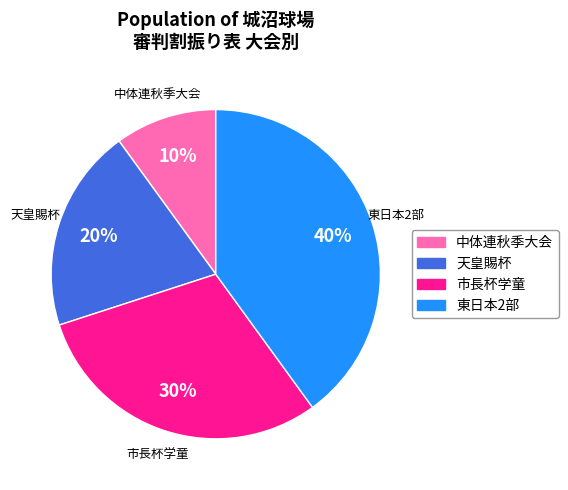

Approximately how many times larger is the value at 東日本2部 compared to 天皇賜杯?

2.0